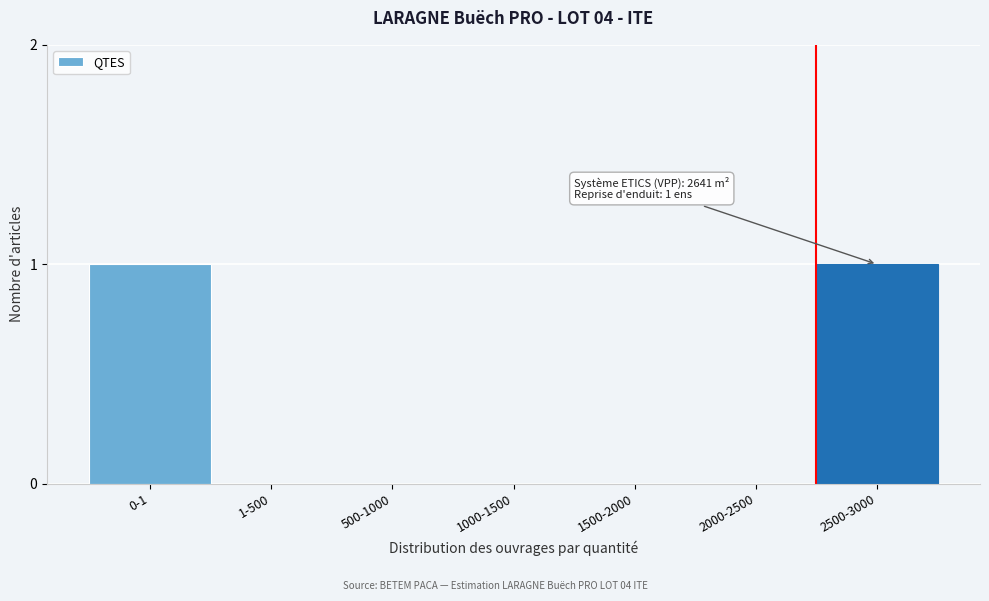

Reading left to right, extract all data points from this chart.

0-1=1	1-500=0	500-1000=0	1000-1500=0	1500-2000=0	2000-2500=0	2500-3000=1